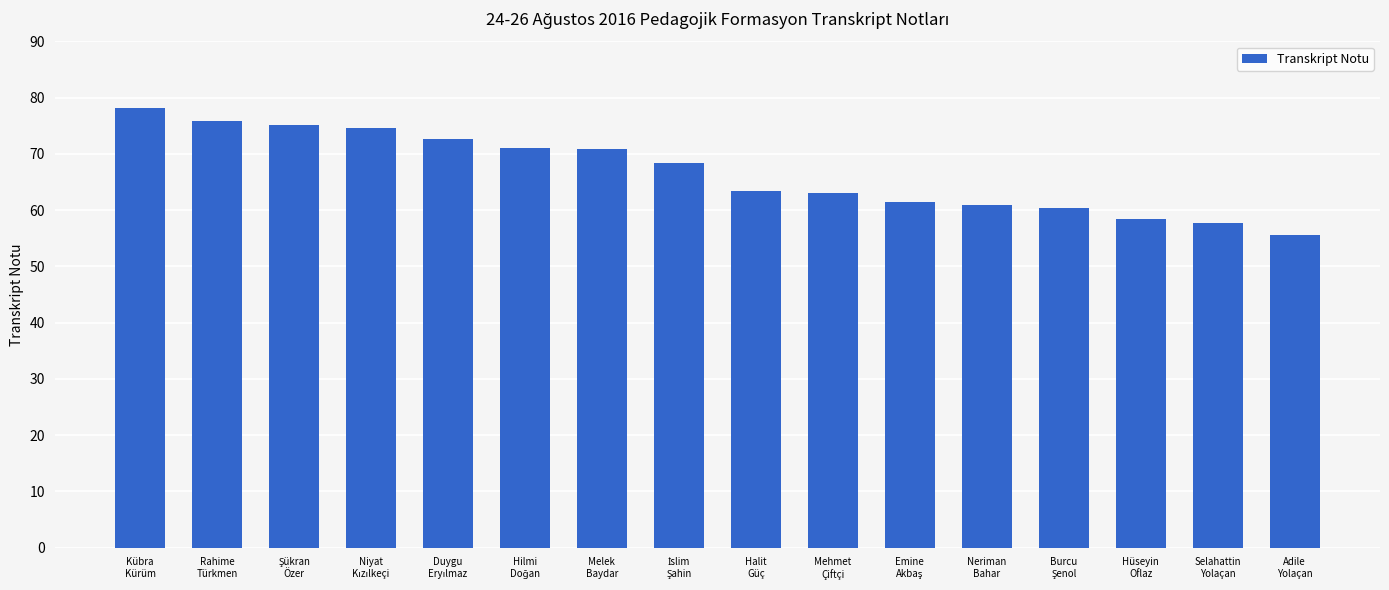

How many data points does each series have?

16